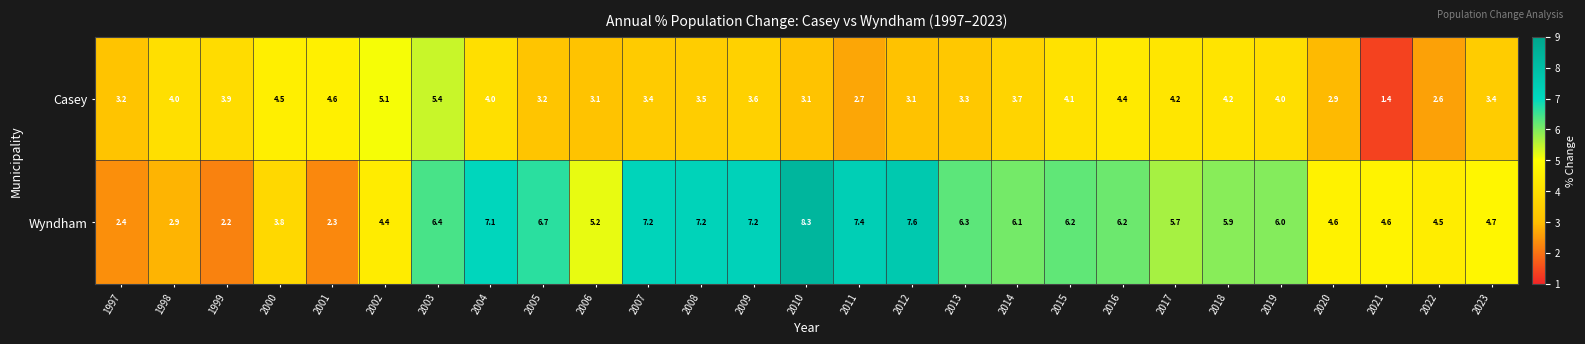

At which label does Wyndham first exceed 6?

2003